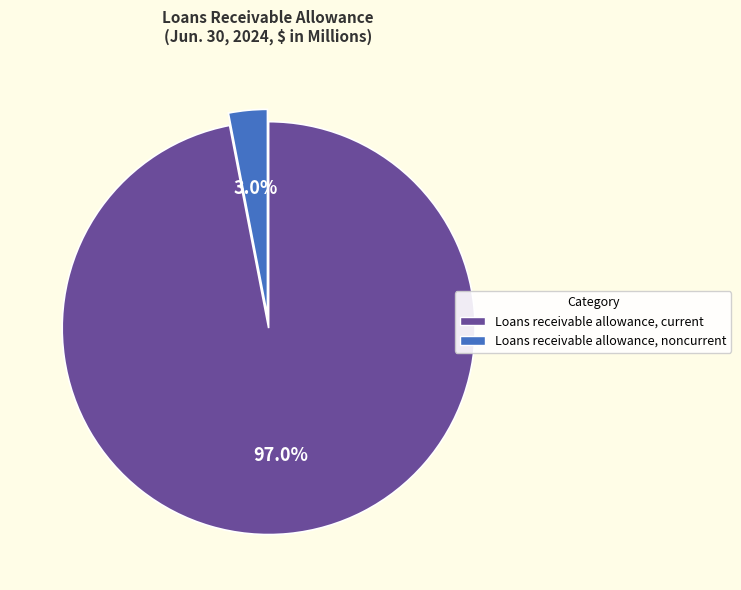

Which has a higher value, Loans receivable allowance, current or Loans receivable allowance, noncurrent?

Loans receivable allowance, current